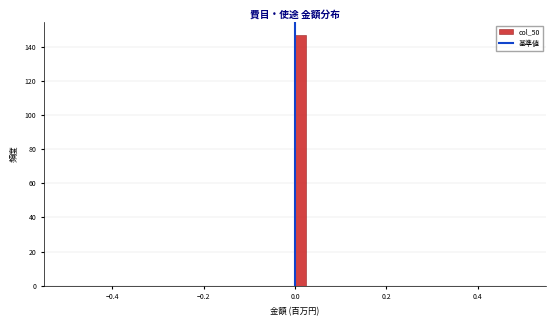

Read against the x-axis, roughly where is the centre of the tallest bar?

0.02